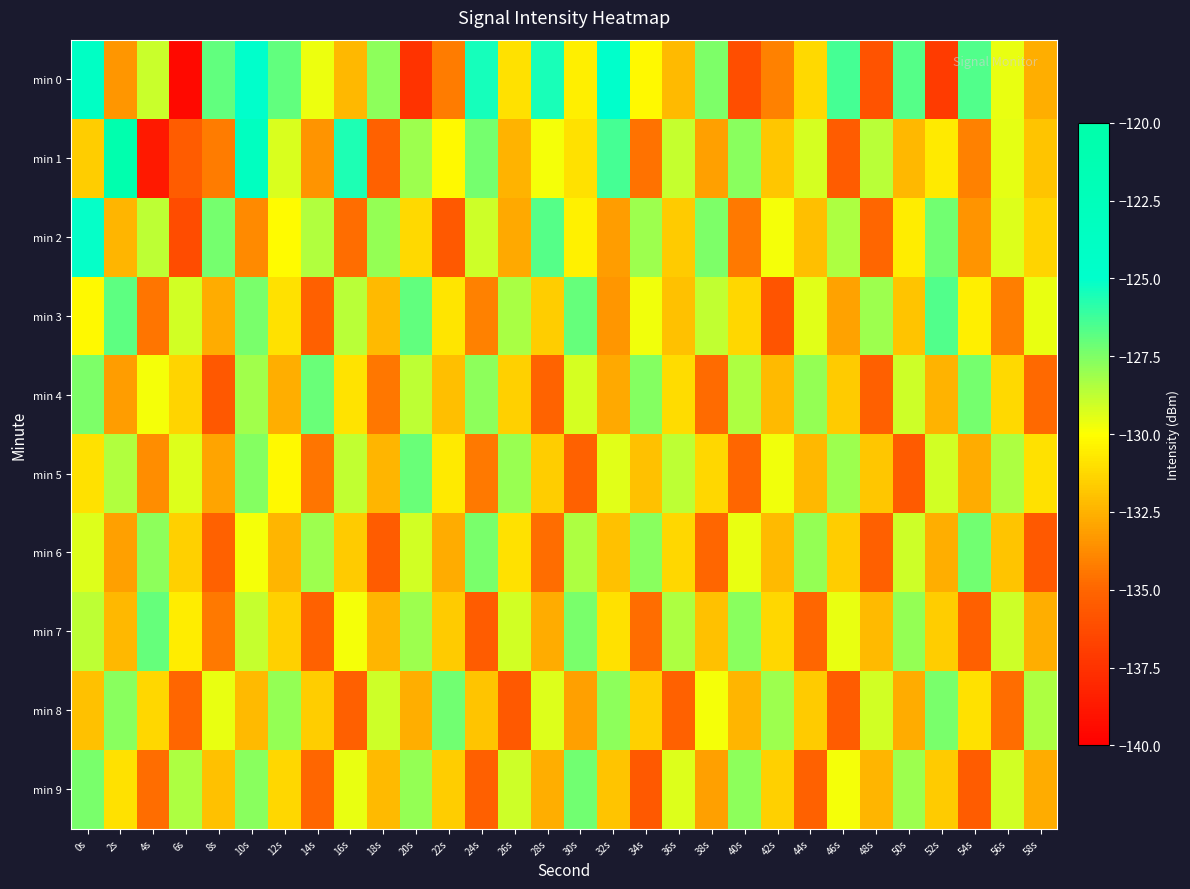

Reading left to right, list all the values displayed in this chart.

min 0: 0s=-123.9	2s=-133.4	4s=-128.9	6s=-139.5	8s=-126.9	10s=-124.9	12s=-126.9	14s=-129.7	16s=-132.3	18s=-127.8	20s=-137.4	22s=-134.3	24s=-125.4	26s=-131.0	28s=-125.5	30s=-130.5	32s=-124.8	34s=-130.2	36s=-132.2	38s=-127.5	40s=-136.1	42s=-134.1	44s=-131.2	46s=-126.4	48s=-135.9	50s=-126.7	52s=-137.1	54s=-126.6	56s=-129.6	58s=-132.6
min 1: 0s=-131.6	2s=-120.7	4s=-138.7	6s=-135.5	8s=-134.3	10s=-123.3	12s=-129.3	14s=-133.5	16s=-125.6	18s=-135.2	20s=-128.1	22s=-130.2	24s=-127.3	26s=-132.5	28s=-129.8	30s=-131.0	32s=-126.4	34s=-134.6	36s=-128.9	38s=-133.1	40s=-127.7	42s=-131.8	44s=-129.2	46s=-135.4	48s=-128.6	50s=-132.3	52s=-130.7	54s=-134.1	56s=-129.5	58s=-131.9
min 2: 0s=-125.1	2s=-132.4	4s=-128.7	6s=-136.2	8s=-127.3	10s=-133.8	12s=-130.1	14s=-128.5	16s=-134.7	18s=-127.9	20s=-131.2	22s=-135.6	24s=-129.0	26s=-132.8	28s=-126.7	30s=-130.4	32s=-133.2	34s=-128.1	36s=-131.7	38s=-127.5	40s=-134.3	42s=-129.8	44s=-132.1	46s=-128.4	48s=-135.0	50s=-130.6	52s=-127.2	54s=-133.5	56s=-129.3	58s=-131.4
min 3: 0s=-130.2	2s=-126.8	4s=-134.5	6s=-129.1	8s=-132.7	10s=-127.4	12s=-131.0	14s=-135.3	16s=-128.6	18s=-132.2	20s=-126.9	22s=-130.8	24s=-134.1	26s=-128.3	28s=-131.6	30s=-127.0	32s=-133.4	34s=-129.7	36s=-132.0	38s=-128.8	40s=-131.3	42s=-135.8	44s=-129.4	46s=-133.0	48s=-128.1	50s=-131.9	52s=-126.6	54s=-130.5	56s=-134.2	58s=-129.6
min 4: 0s=-127.5	2s=-133.2	4s=-129.8	6s=-131.4	8s=-135.7	10s=-128.2	12s=-132.6	14s=-127.1	16s=-130.9	18s=-134.4	20s=-128.7	22s=-132.1	24s=-127.8	26s=-131.5	28s=-135.1	30s=-129.2	32s=-132.8	34s=-127.6	36s=-131.1	38s=-134.8	40s=-128.4	42s=-132.2	44s=-127.9	46s=-131.7	48s=-135.3	50s=-129.0	52s=-132.5	54s=-127.3	56s=-131.2	58s=-134.9
min 5: 0s=-131.0	2s=-128.5	4s=-133.7	6s=-129.3	8s=-132.9	10s=-127.6	12s=-130.2	14s=-134.5	16s=-128.8	18s=-132.4	20s=-127.1	22s=-130.7	24s=-134.3	26s=-128.0	28s=-131.6	30s=-135.2	32s=-129.4	34s=-132.0	36s=-128.7	38s=-131.3	40s=-135.0	42s=-129.7	44s=-132.3	46s=-128.1	48s=-131.8	50s=-135.5	52s=-129.1	54s=-132.7	56s=-128.4	58s=-131.0
min 6: 0s=-129.3	2s=-133.1	4s=-127.8	6s=-131.5	8s=-135.2	10s=-129.8	12s=-132.4	14s=-128.1	16s=-131.7	18s=-135.4	20s=-129.1	22s=-132.7	24s=-127.4	26s=-131.0	28s=-134.7	30s=-128.4	32s=-132.0	34s=-127.7	36s=-131.3	38s=-135.0	40s=-129.6	42s=-132.2	44s=-127.9	46s=-131.6	48s=-135.3	50s=-129.0	52s=-132.6	54s=-127.2	56s=-131.9	58s=-135.6
min 7: 0s=-128.7	2s=-132.3	4s=-127.0	6s=-130.6	8s=-134.3	10s=-128.9	12s=-131.5	14s=-135.2	16s=-129.8	18s=-132.4	20s=-128.1	22s=-131.7	24s=-135.4	26s=-129.1	28s=-132.7	30s=-127.4	32s=-131.0	34s=-134.7	36s=-128.4	38s=-132.0	40s=-127.7	42s=-131.3	44s=-135.0	46s=-129.6	48s=-132.2	50s=-127.9	52s=-131.6	54s=-135.3	56s=-129.0	58s=-132.6
min 8: 0s=-132.0	2s=-127.7	4s=-131.3	6s=-135.0	8s=-129.6	10s=-132.2	12s=-127.9	14s=-131.6	16s=-135.3	18s=-129.0	20s=-132.6	22s=-127.2	24s=-131.9	26s=-135.6	28s=-129.3	30s=-133.1	32s=-127.8	34s=-131.5	36s=-135.2	38s=-129.8	40s=-132.4	42s=-128.1	44s=-131.7	46s=-135.4	48s=-129.1	50s=-132.7	52s=-127.4	54s=-131.0	56s=-134.7	58s=-128.4
min 9: 0s=-127.4	2s=-131.0	4s=-134.7	6s=-128.4	8s=-132.0	10s=-127.7	12s=-131.3	14s=-135.0	16s=-129.6	18s=-132.2	20s=-127.9	22s=-131.6	24s=-135.3	26s=-129.0	28s=-132.6	30s=-127.2	32s=-131.9	34s=-135.6	36s=-129.3	38s=-133.1	40s=-127.8	42s=-131.5	44s=-135.2	46s=-129.8	48s=-132.4	50s=-128.1	52s=-131.7	54s=-135.4	56s=-129.1	58s=-132.7